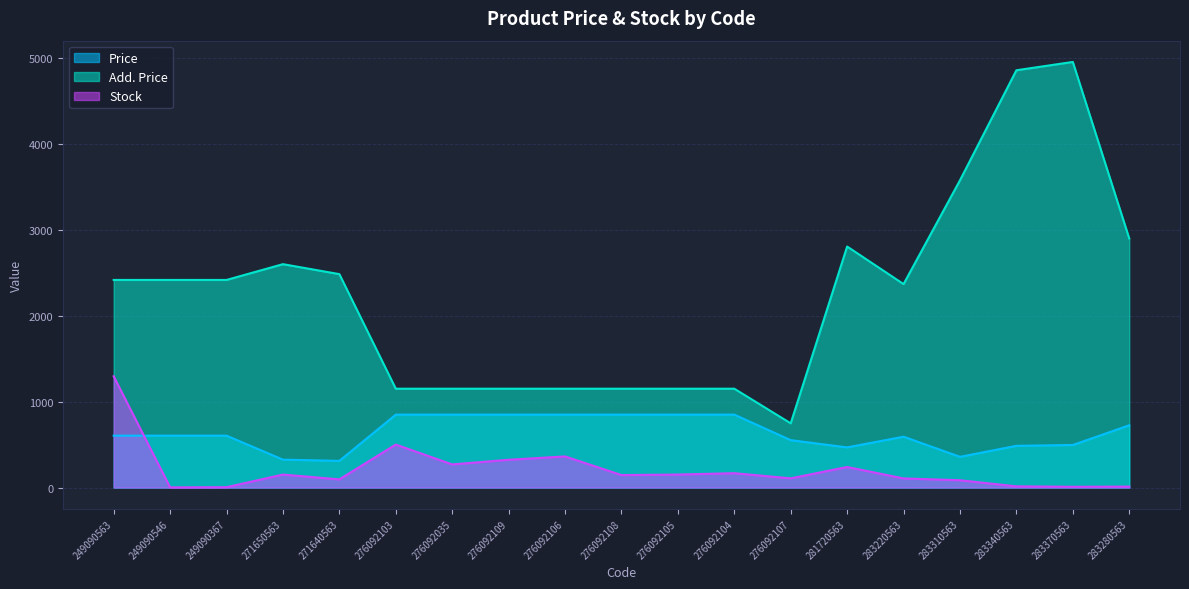

At how many categories does at least one series exceed 2539?

6